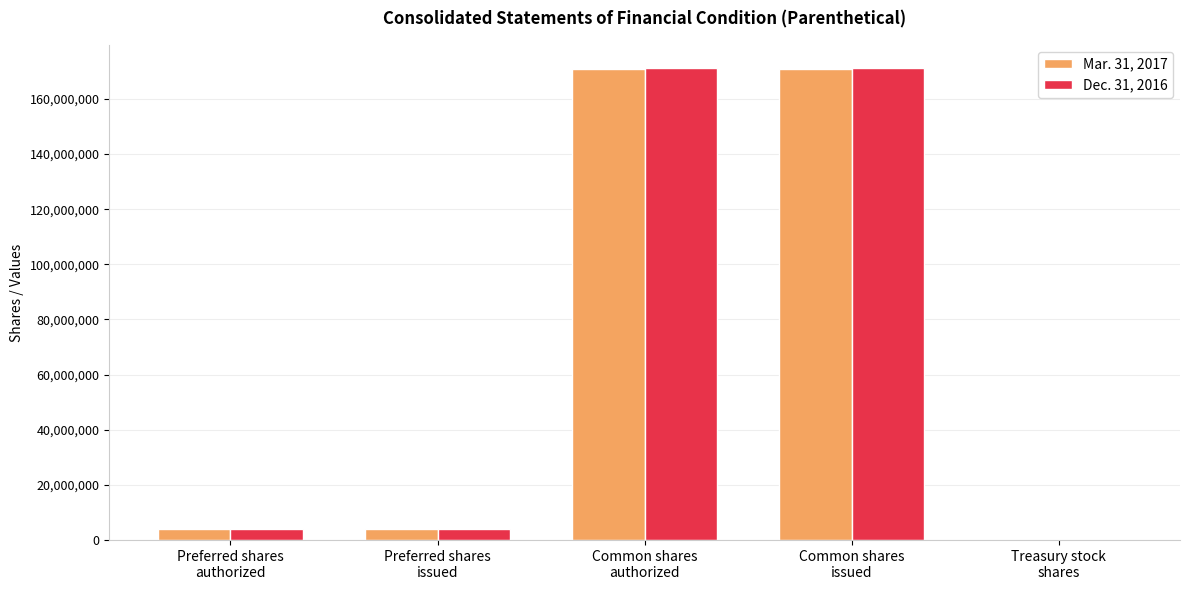

What is the greatest value displayed?

171034506